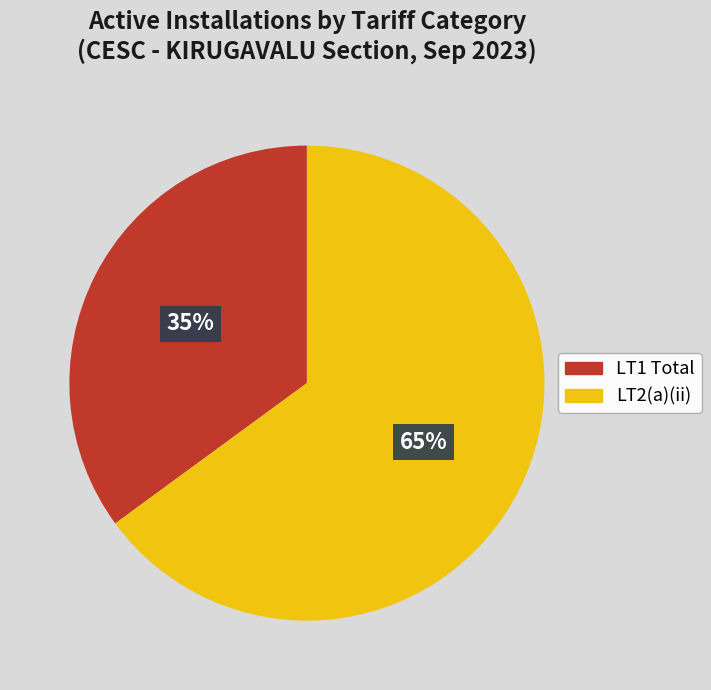

Does any single category account for the majority?

Yes